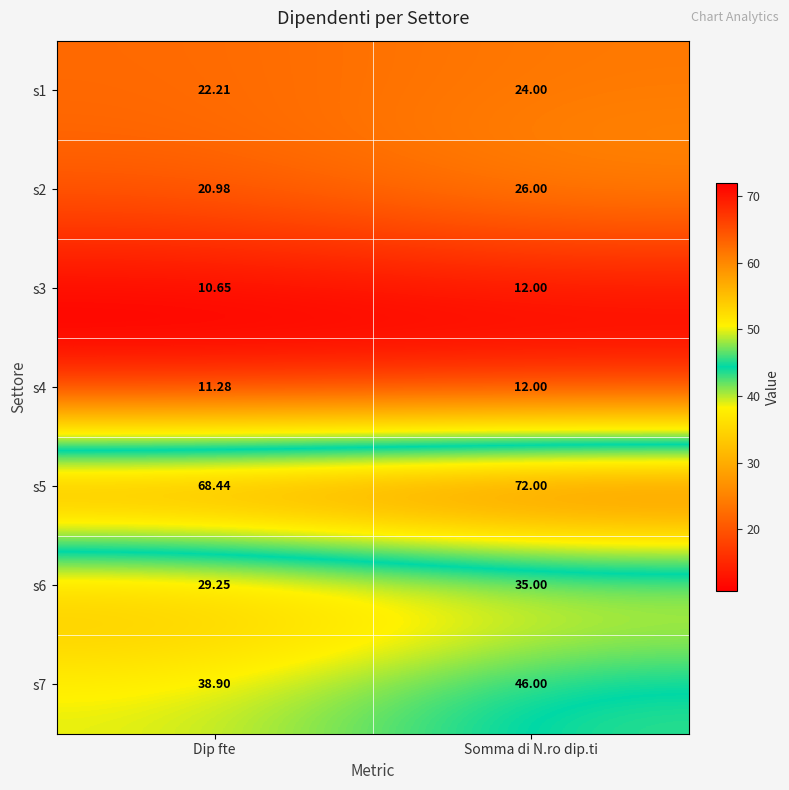

Which category has the lowest value in the s5 series?

Dip fte